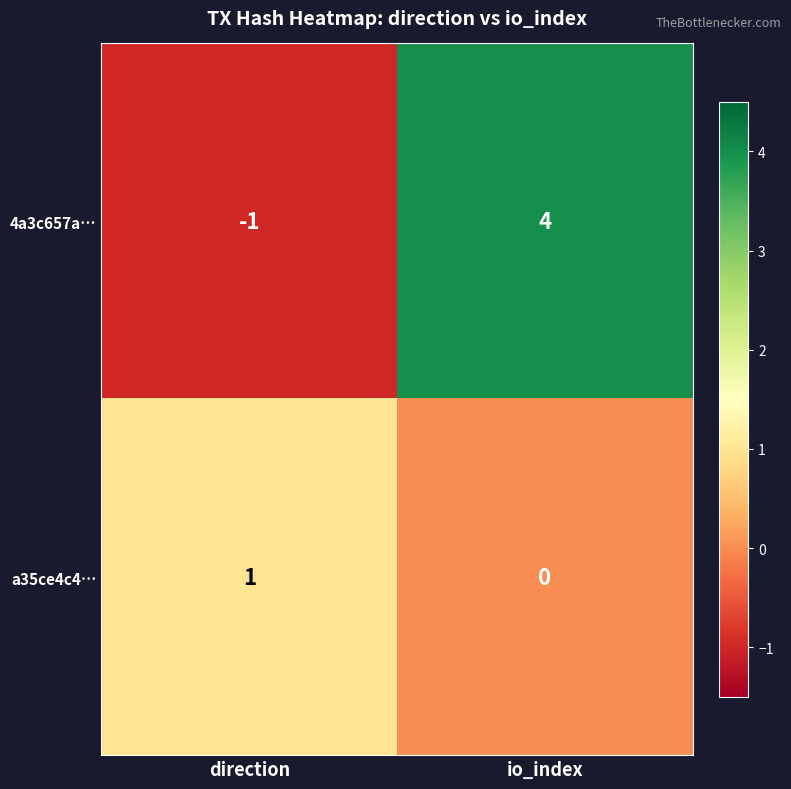

Read the 4a3c657a… value at io_index.

4